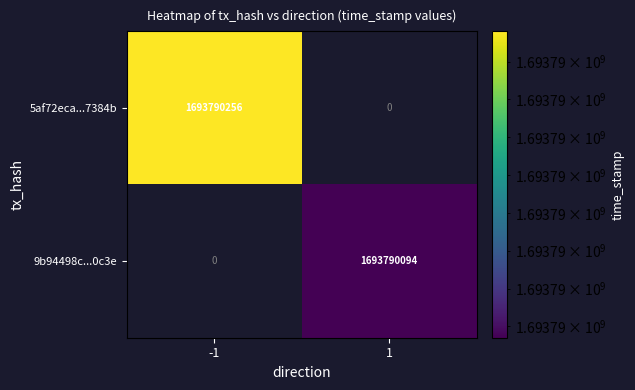

Is the value of 5af72eca2caafa212032397983bcc5c87f7384b at direction greater than the value of 9b94498cfbfa0df3722b1adffd76e6a6ca30c3e at direction?

No